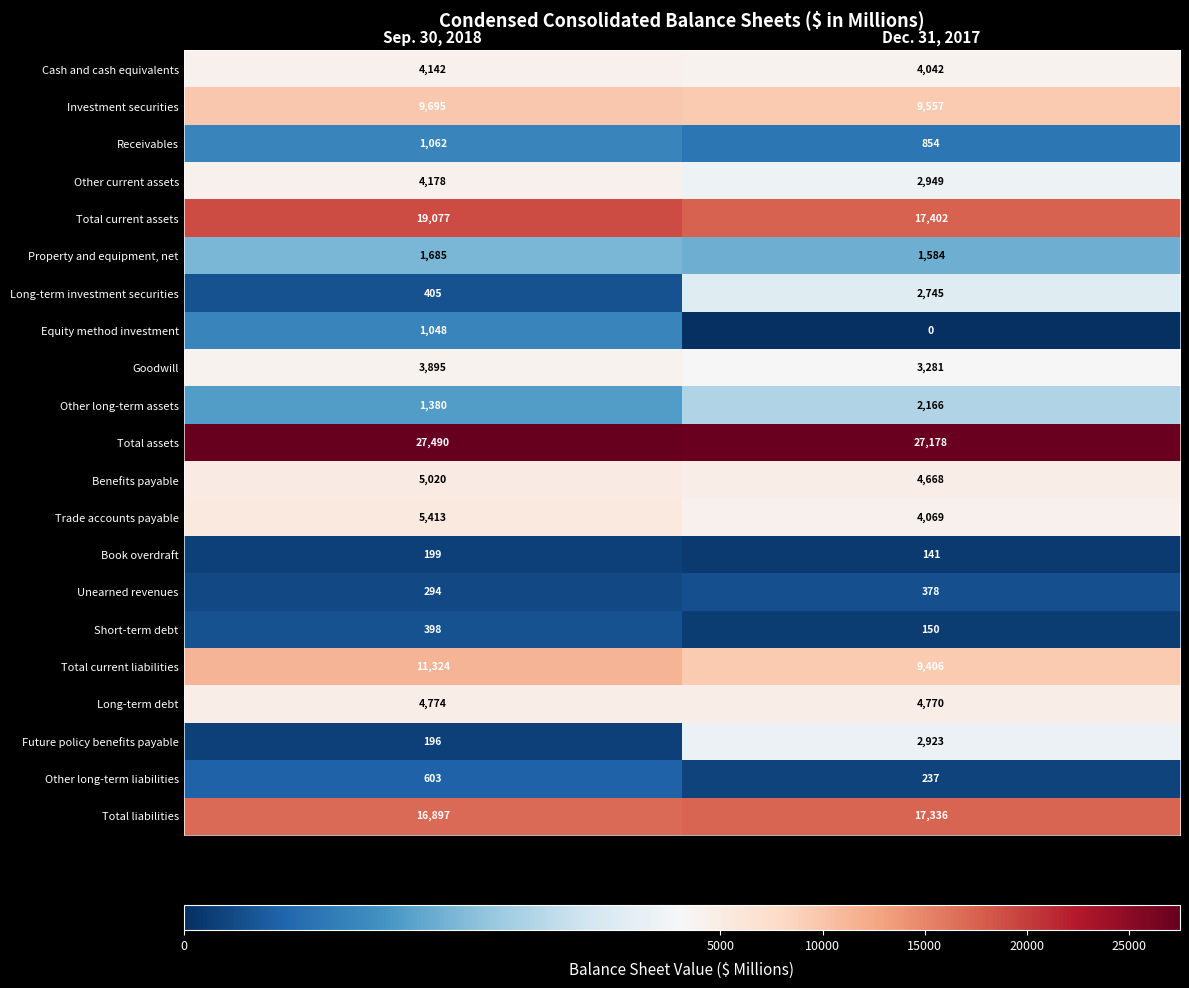

What is the minimum value for Future policy benefits payable?

196